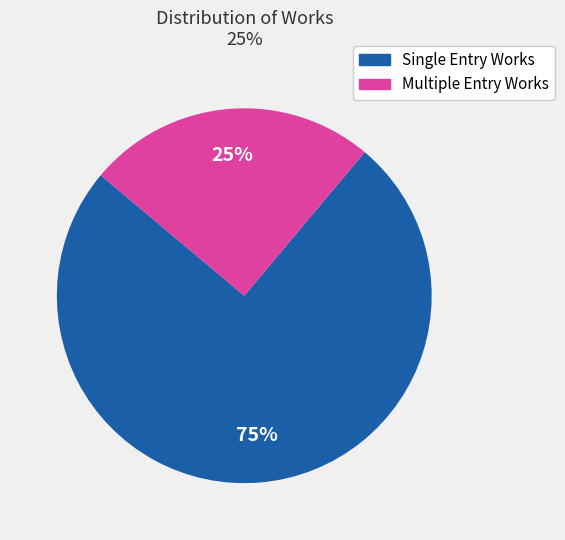

To the nearest percent, what is the difference between the largest and smallest slice percentages?

50%